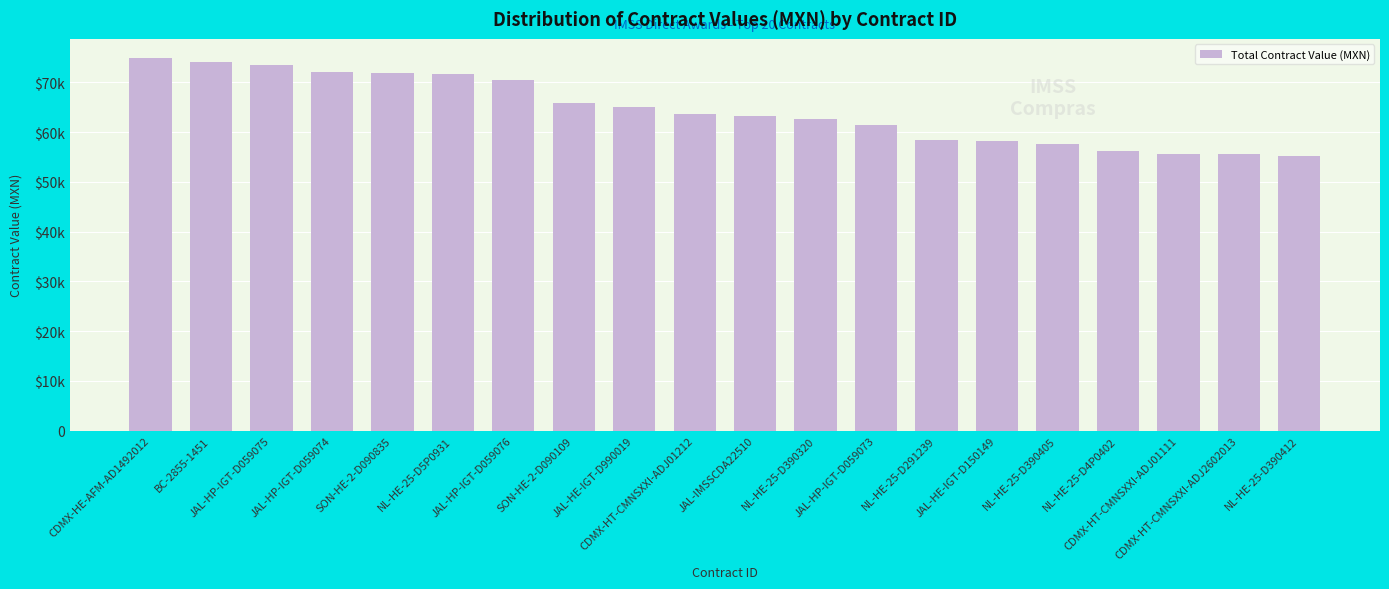

Are the bars horizontal?

No